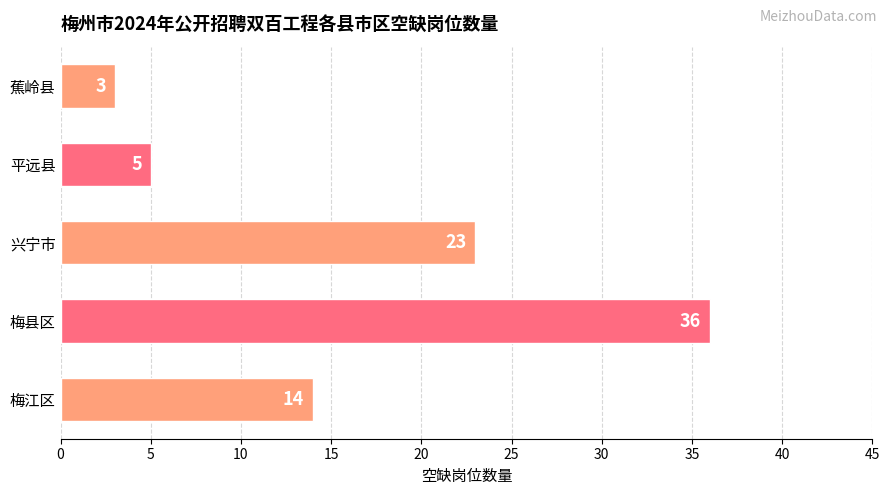

At which label is the value closest to 19?

兴宁市